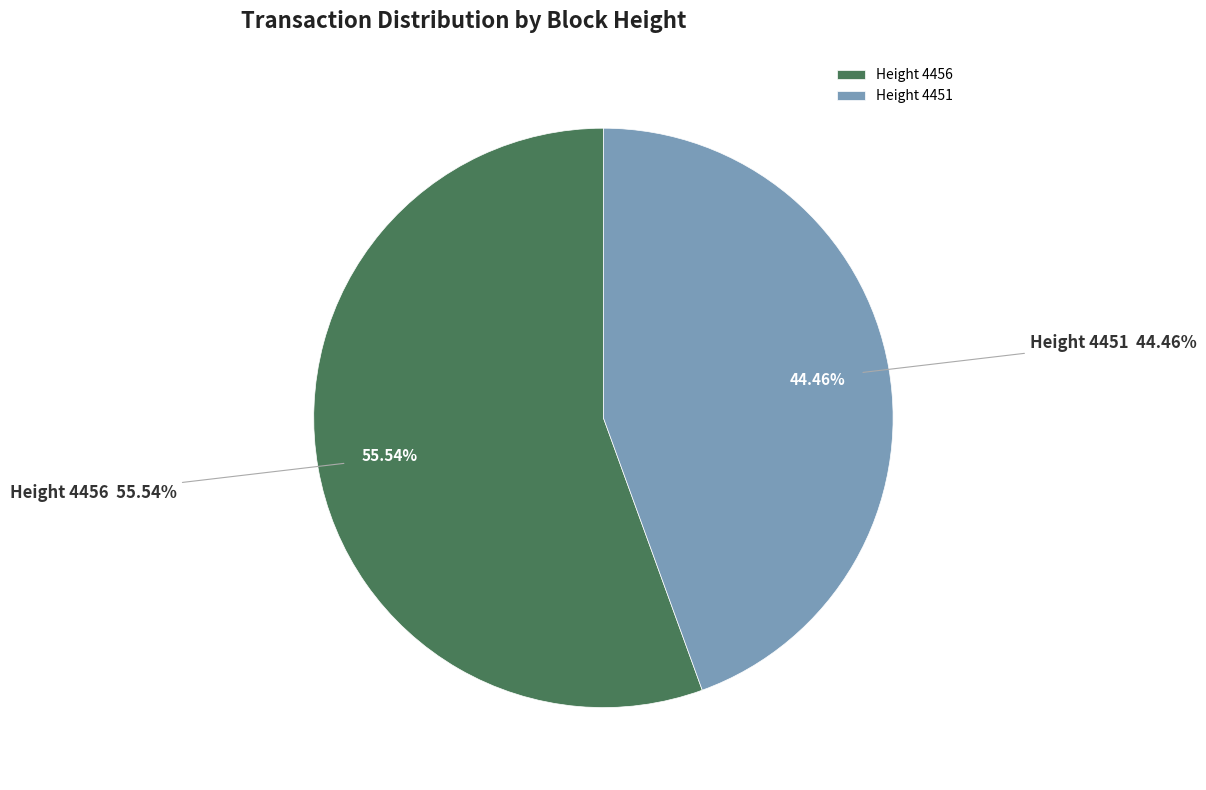

Count the number of slices in the pie.

2